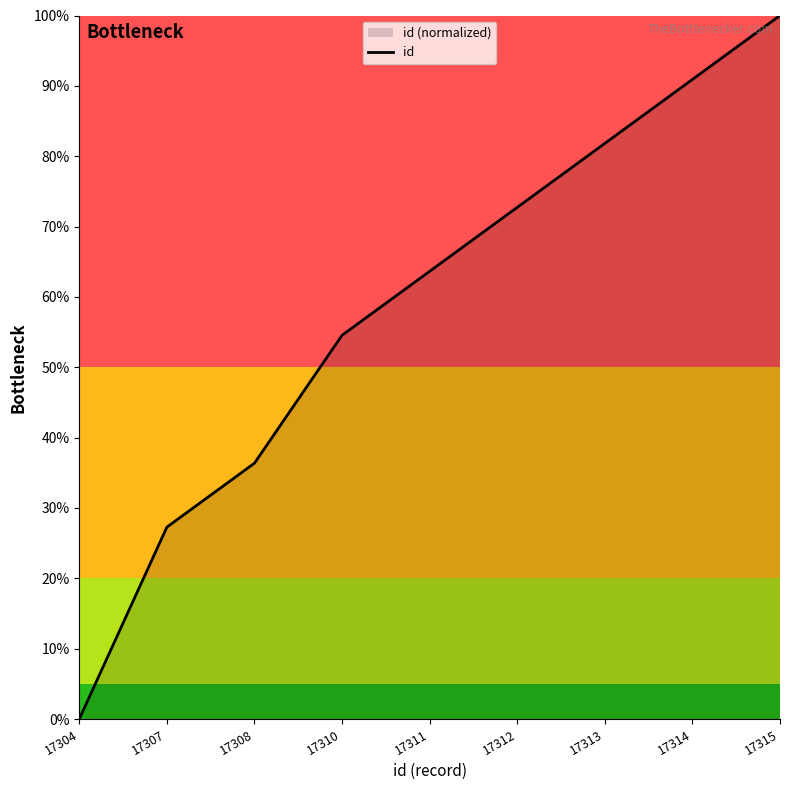

How many lines are shown in the chart?

1